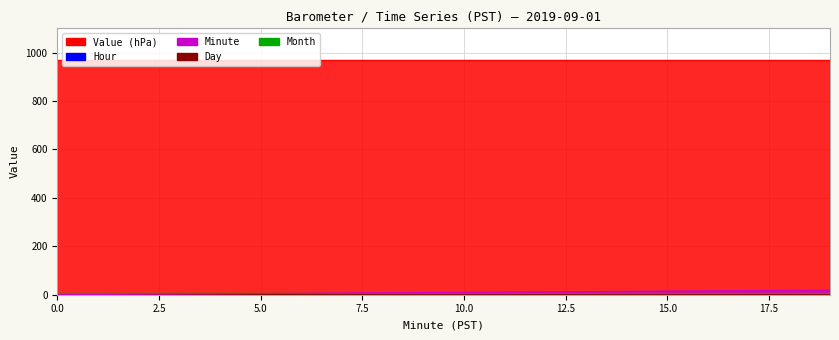

What is the total value across all series at 2?

979.8